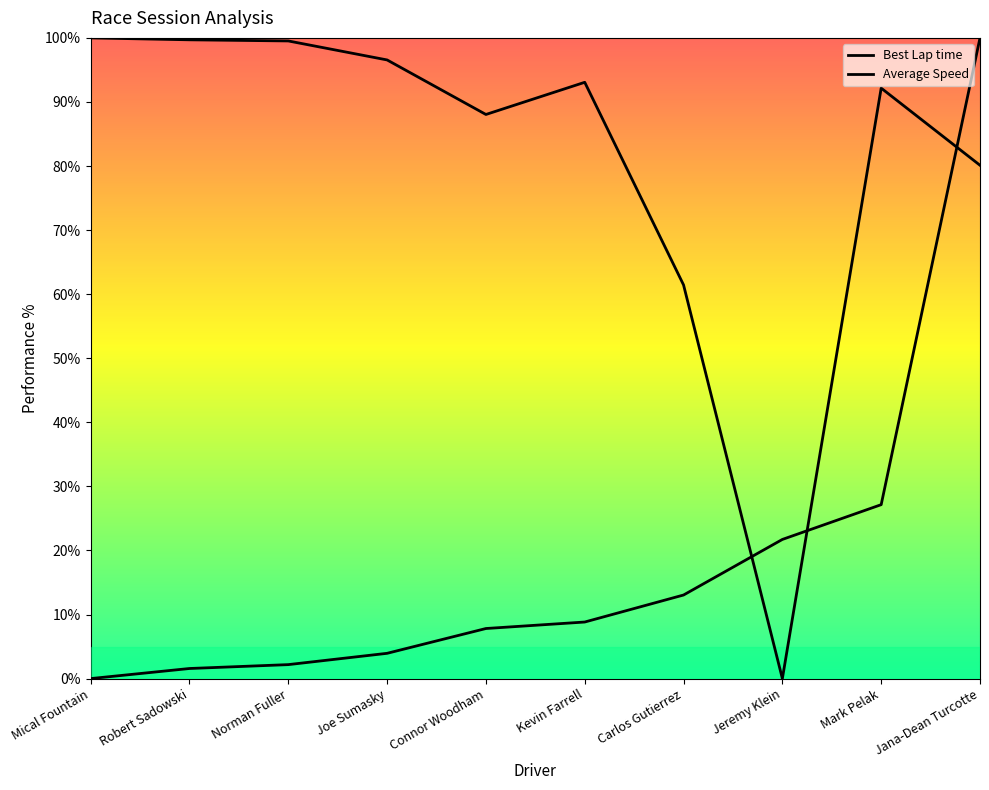

At how many categories does at least one series exceed 56?

9